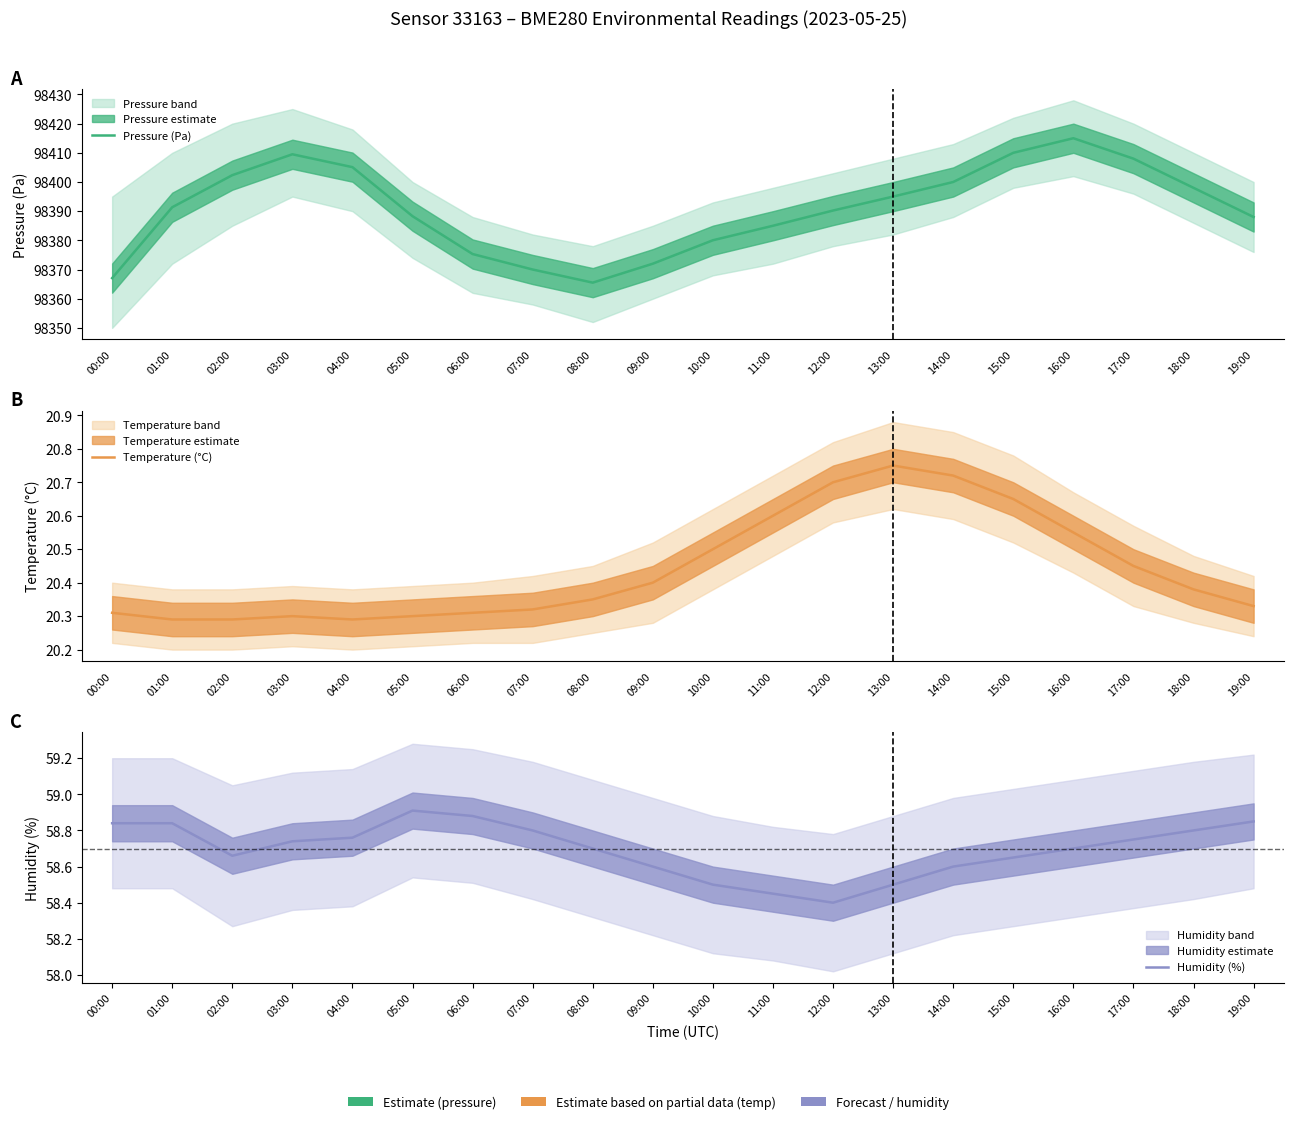

In Pressure (Pa), how many points are lower than both neighbors (excluding endpoints)?

1